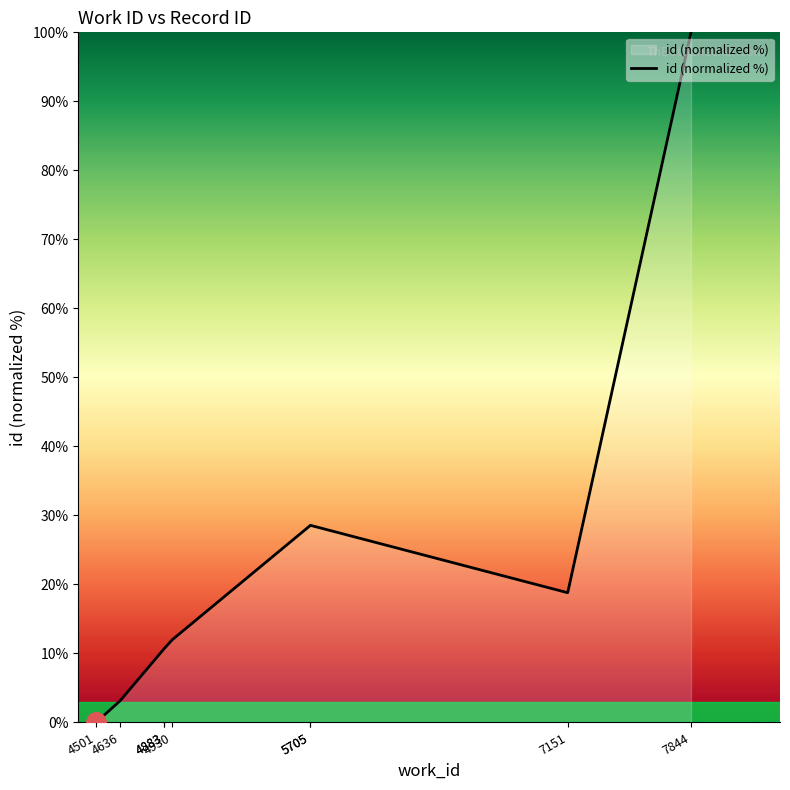

What is the difference between the values at 5705 and 4930?

16.5